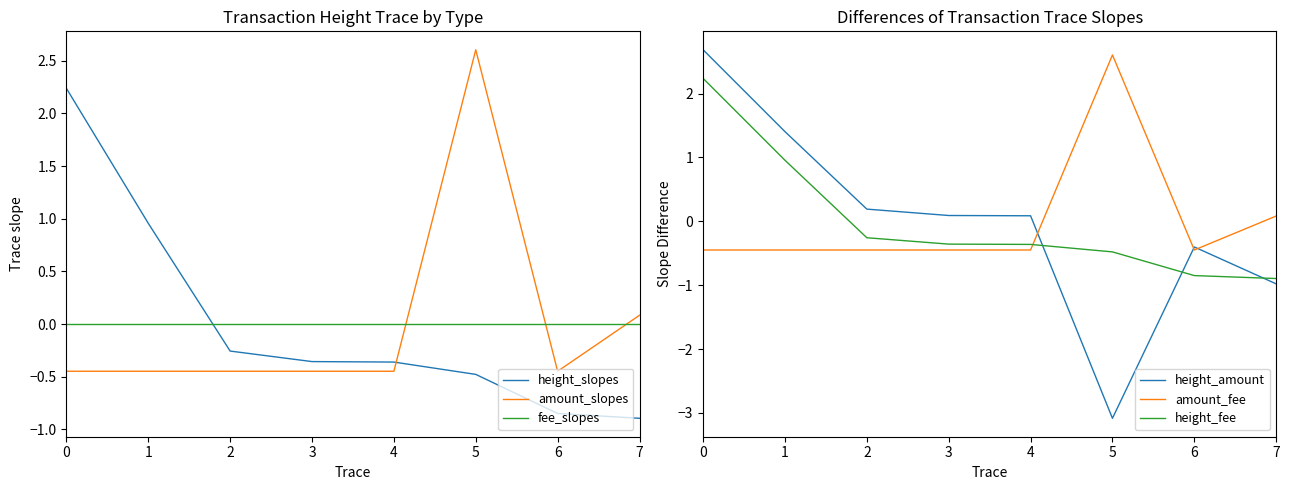

Which series has the largest total across all categories?

height_amount